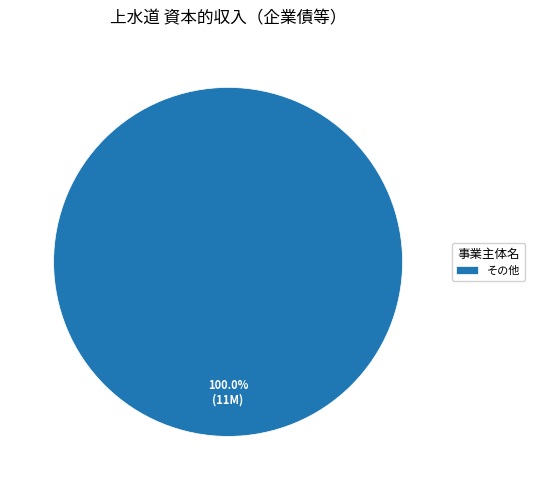

Is there any slice that represents more than half of the pie?

Yes